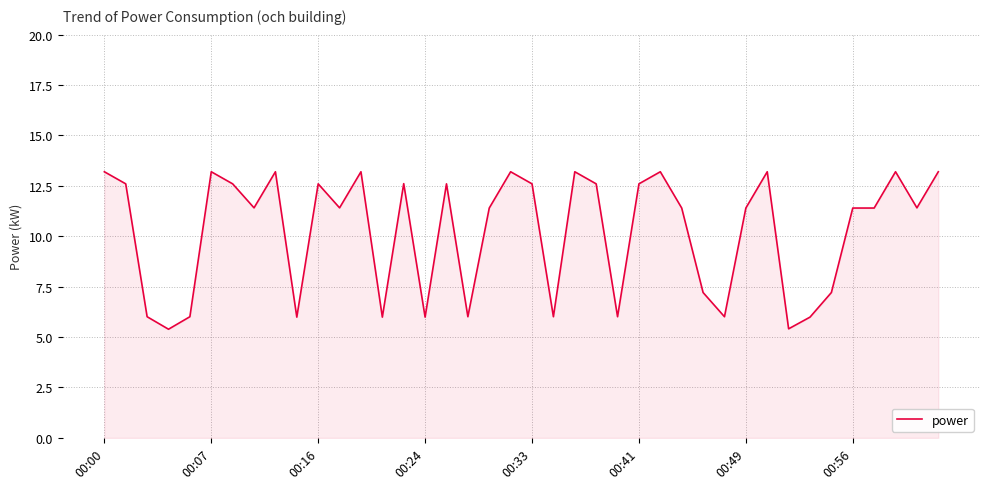

What is the maximum value shown in the chart?

13.2